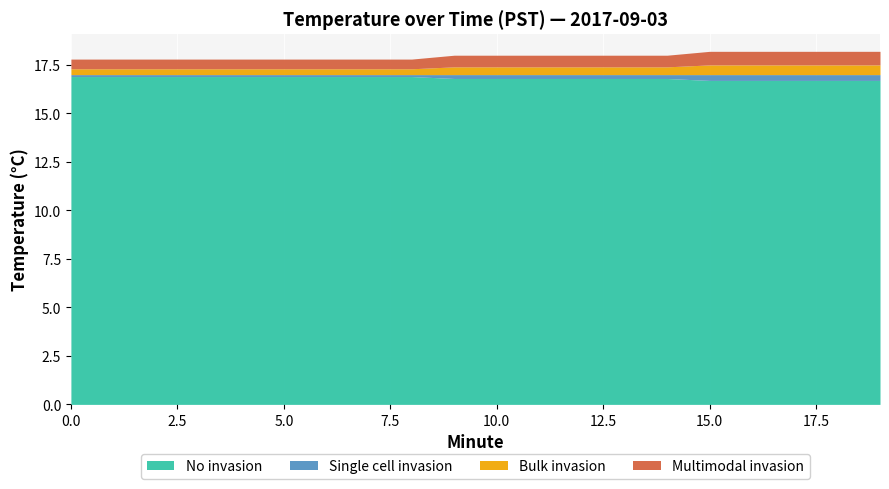

Which series has the largest range (max minus min)?

Bulk invasion